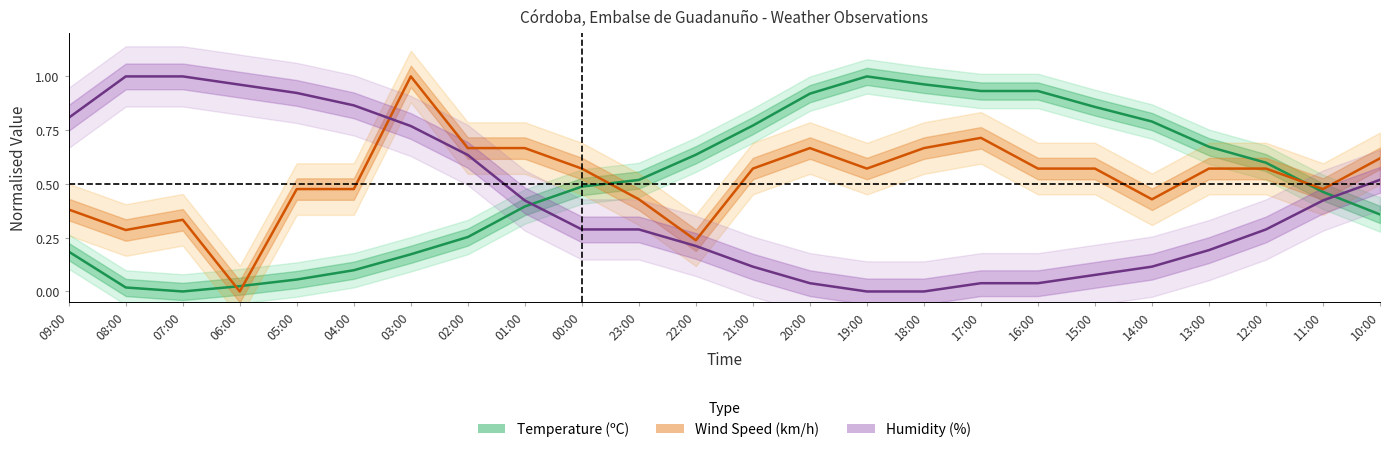

What is the difference between the maximum and minimum values in the Humidity (%) series?

1.0